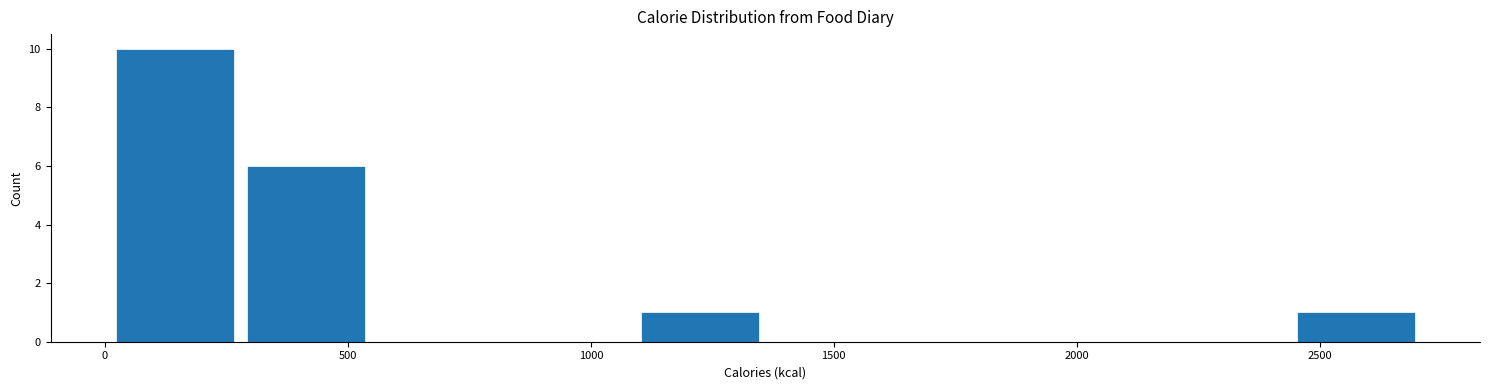

Reading left to right, transcribe this chart: for each bar, give the range it covers on the x-axis and its height. Neither the bar edges nor the heights are printed on the chart, so give them approximately, as read against the axes.

0 to 300: 10
300 to 550: 6
550 to 800: 0
800 to 1100: 0
1100 to 1350: 1
1350 to 1650: 0
1650 to 1900: 0
1900 to 2150: 0
2150 to 2450: 0
2450 to 2700: 1